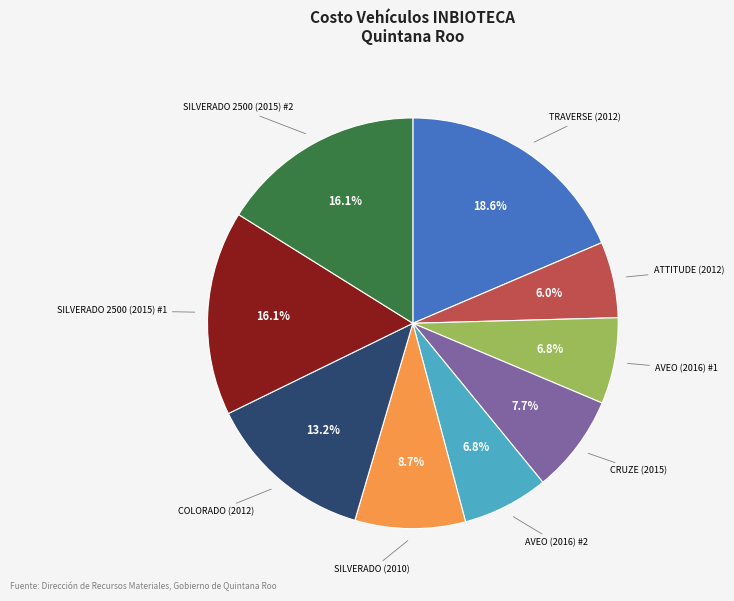

Is there any slice that represents more than half of the pie?

No